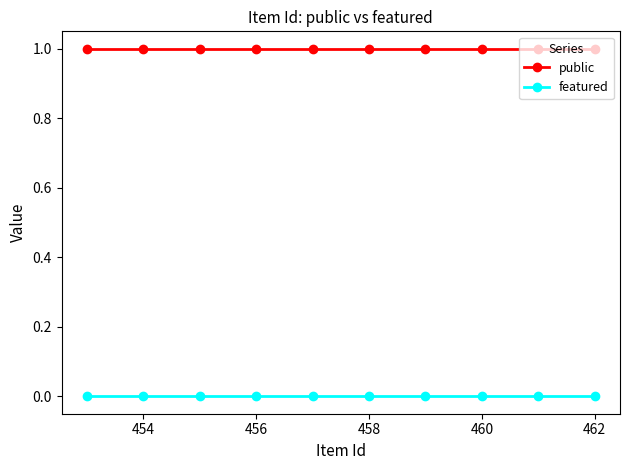

List the series in order of their overall mean, lowest first.

featured, public